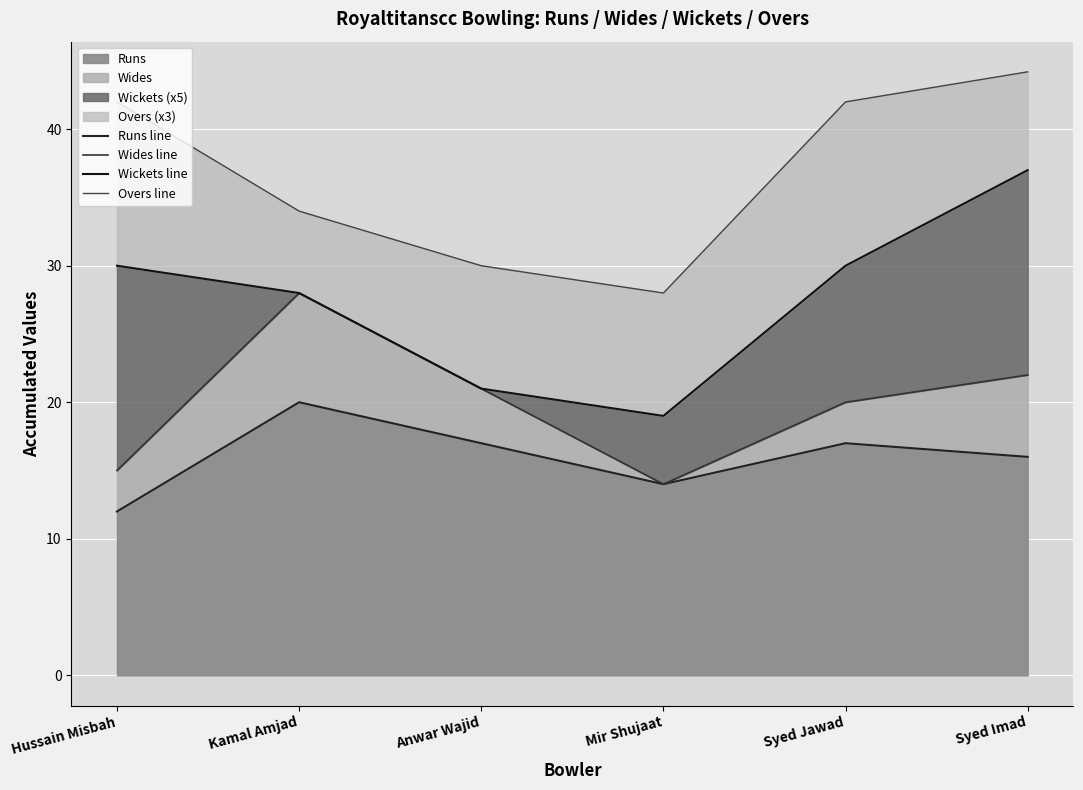

What position from the left is Syed Jawad?

5